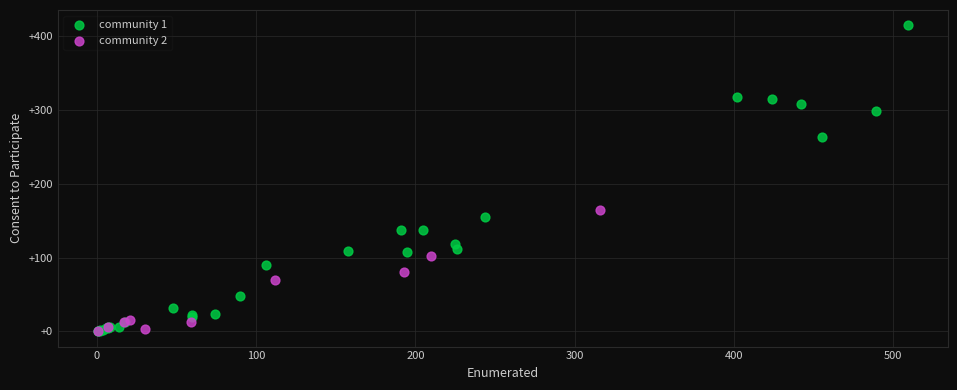

Which series contains the highest Y value?

community 1